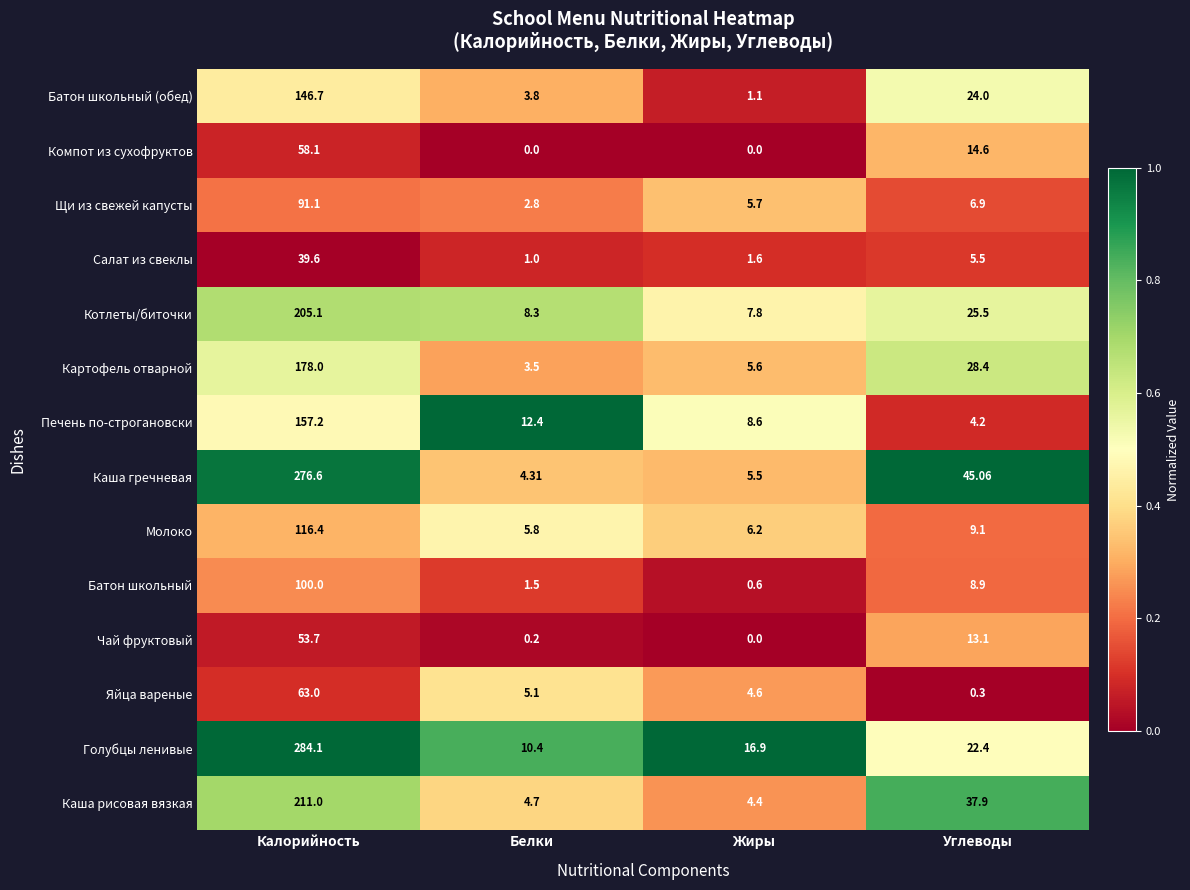

List the series in order of their peak value, highest first.

Голубцы ленивые, Каша гречневая, Каша рисовая вязкая, Котлеты/биточки, Картофель отварной, Печень по-строгановски, Батон школьный (обед), Молоко, Батон школьный, Щи из свежей капусты, Яйца вареные, Компот из сухофруктов, Чай фруктовый, Салат из свеклы